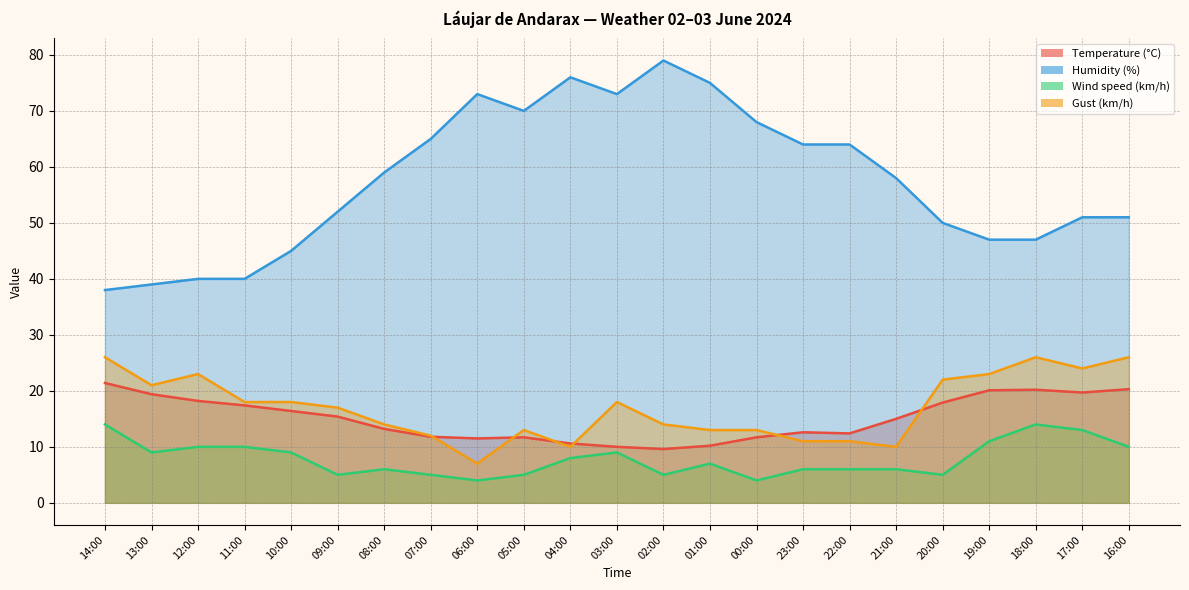

What is the value of the Wind speed (km/h) point at the 5th from the left?

9.0